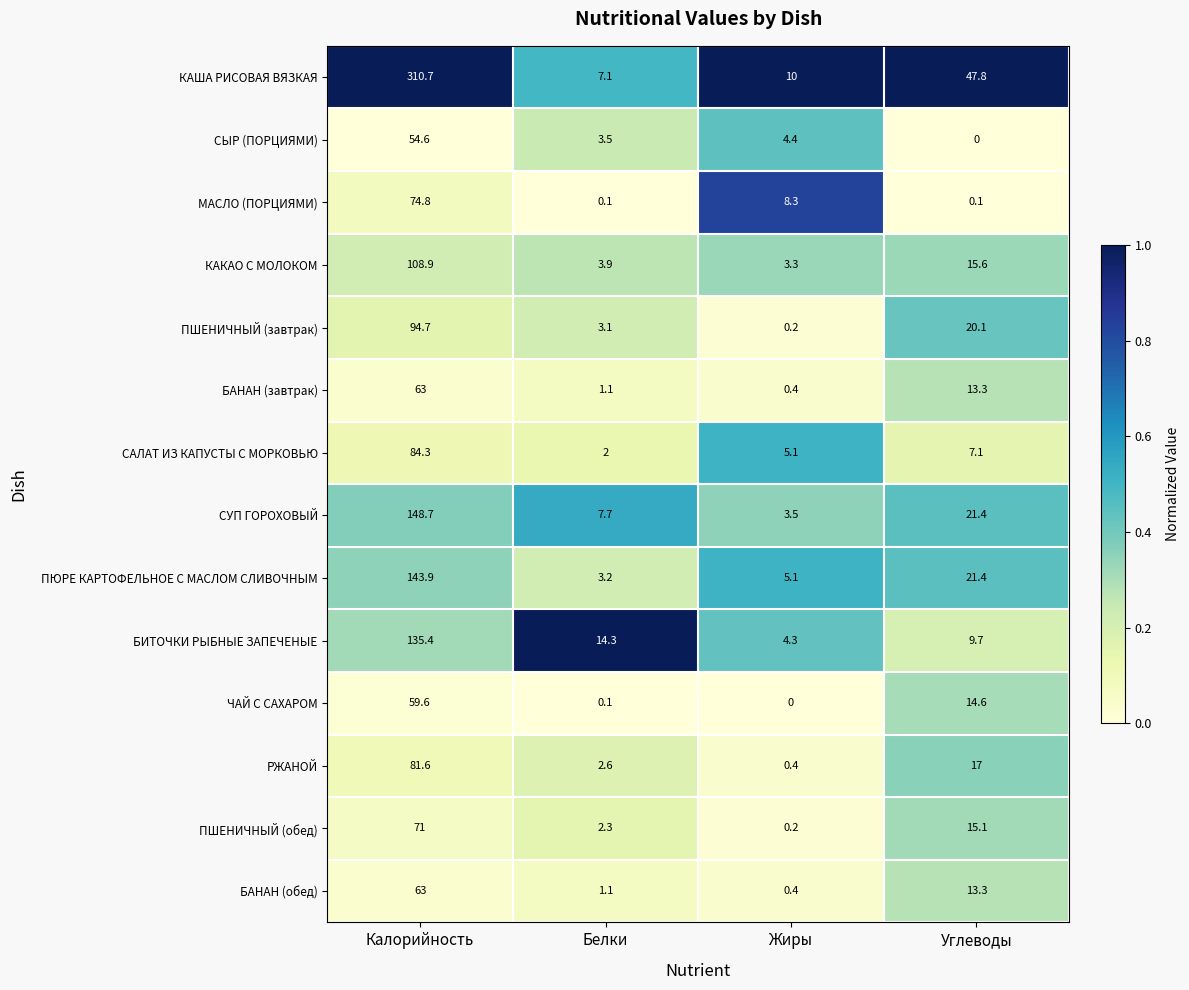

At which label does ЧАЙ С САХАРОМ first exceed 14?

Калорийность